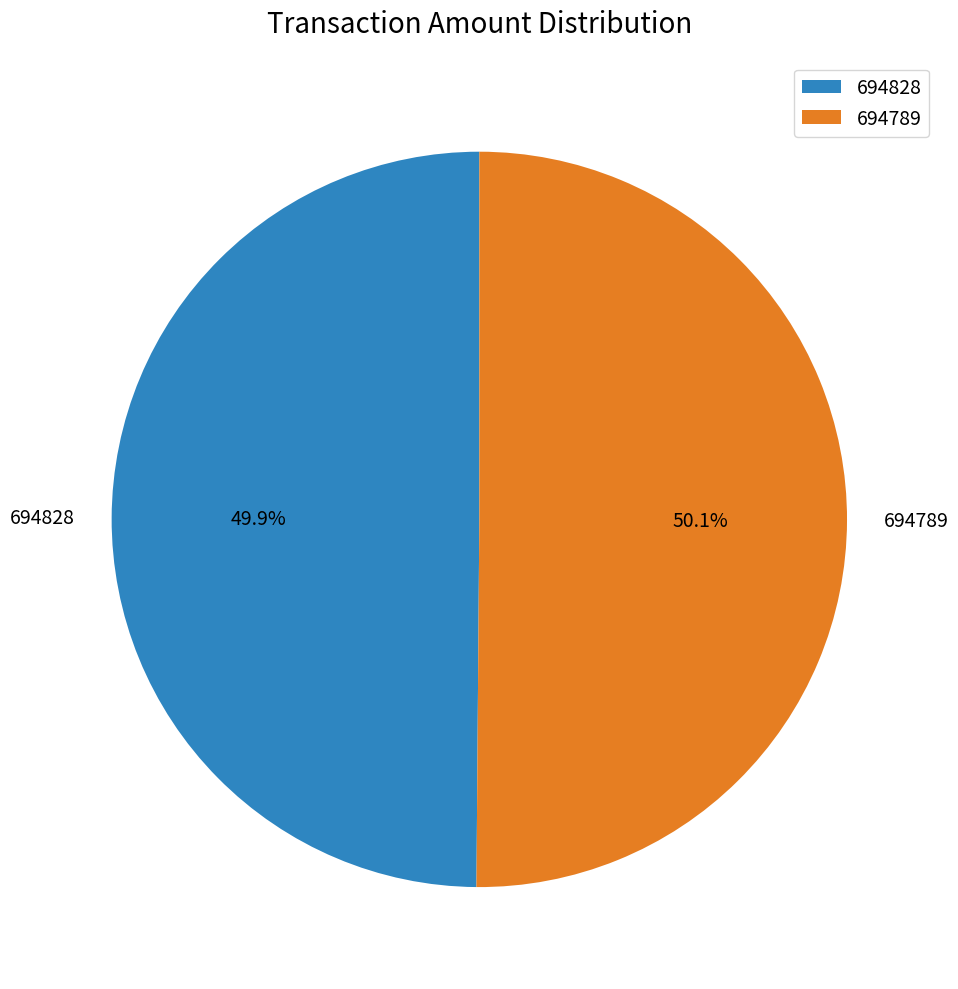

Approximately how many times larger is the value at 694789 compared to 694828?

1.0